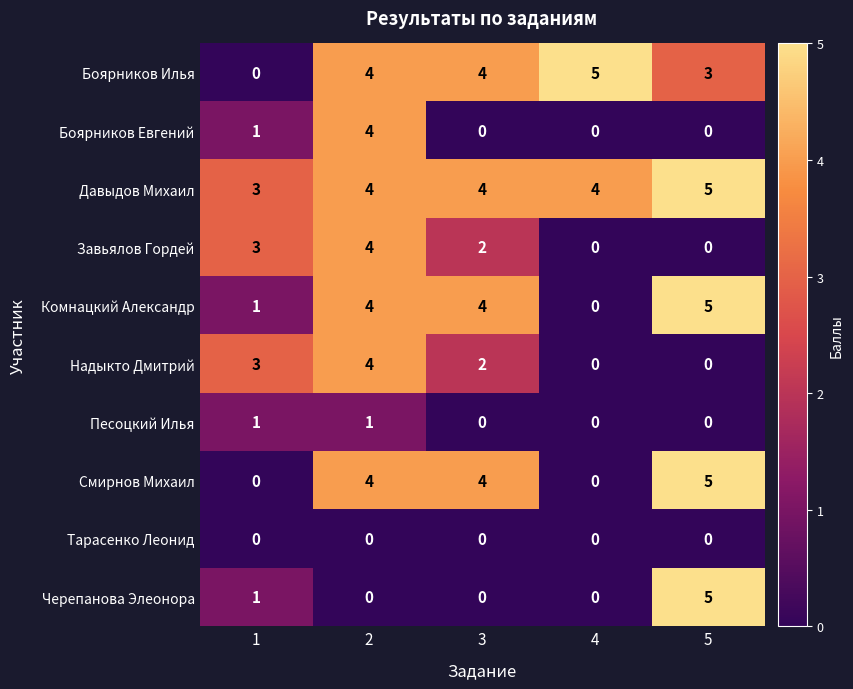

How many data points does each series have?

5